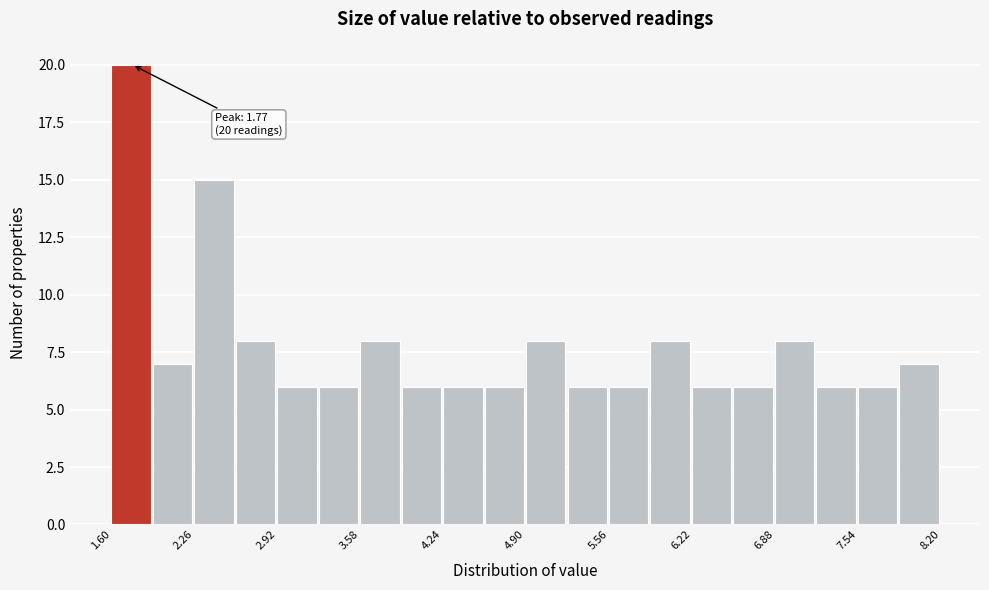

Around what value on the x-axis is the tallest bar? Give the approximate position of its centre, as read against the axis.

1.8